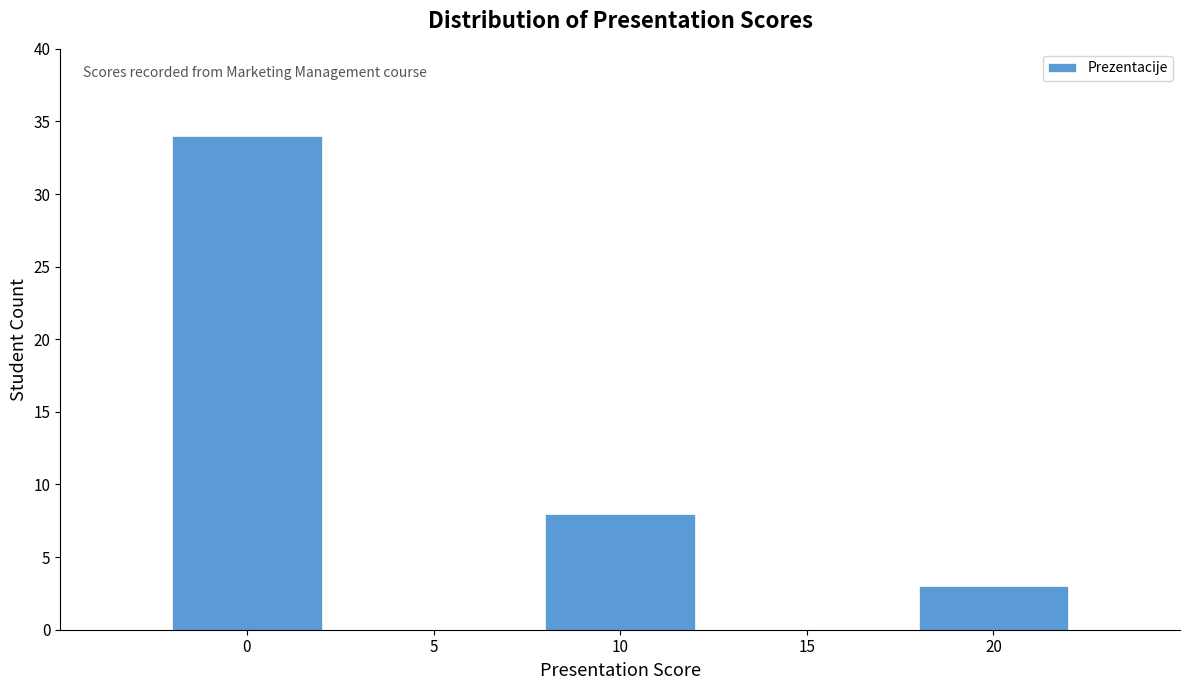

Reading left to right, what are all the values shown in this chart?

34	8	3